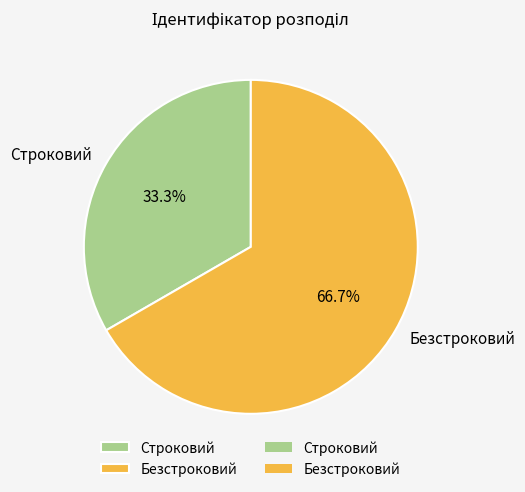

What is the largest slice in the pie chart?

Безстроковий